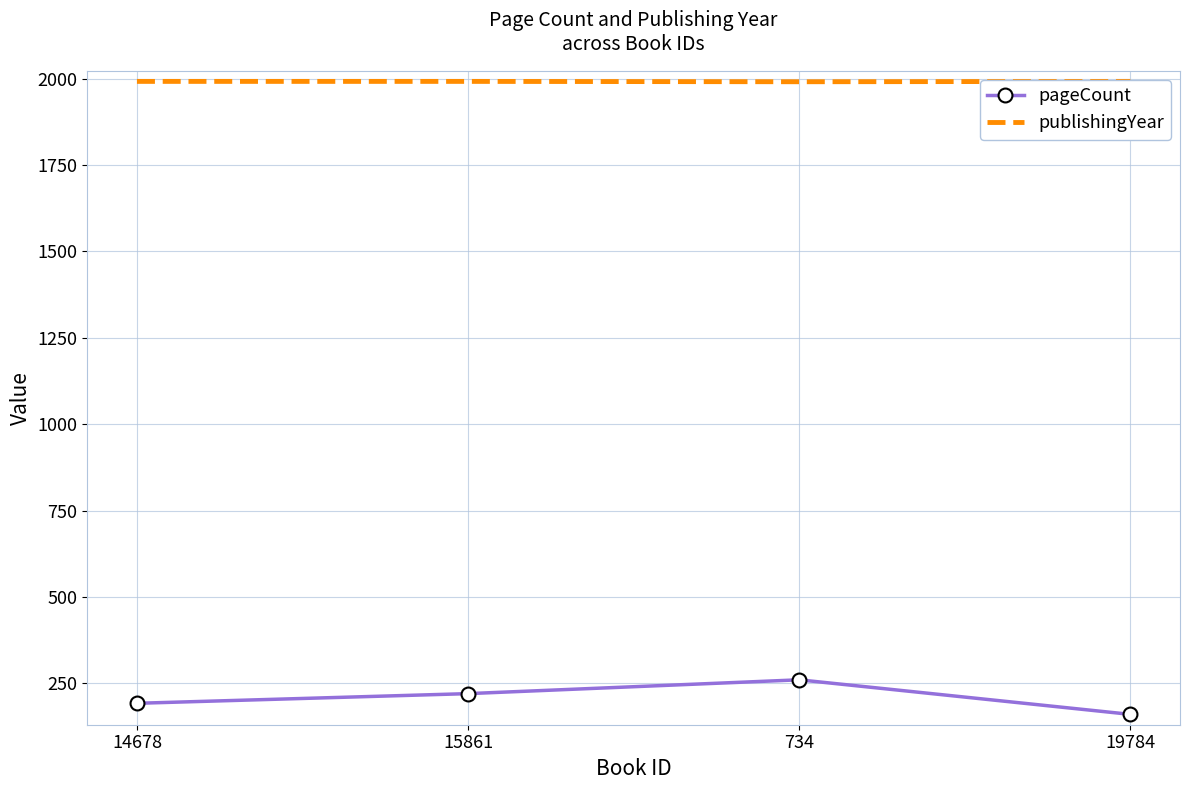

Is it true that publishingYear equals 2823 at 19784?

False